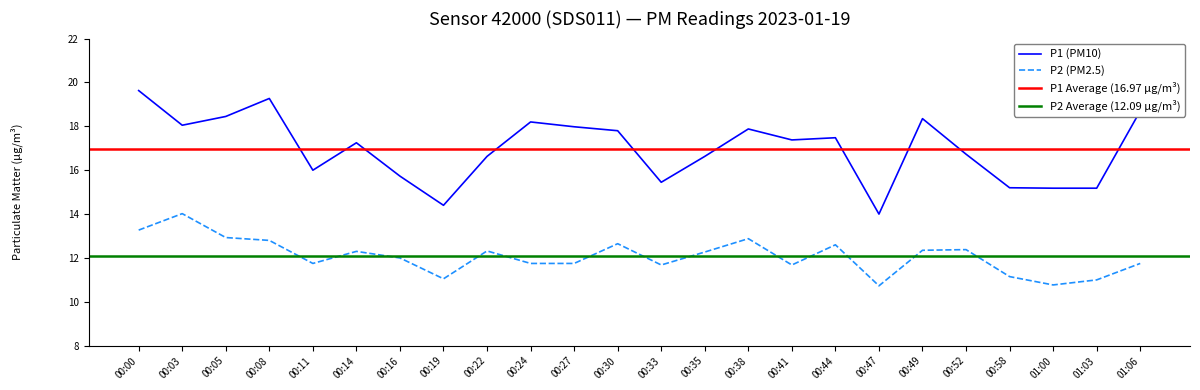

True or false: P2 has more than 1 points higher than both neighbors.

True